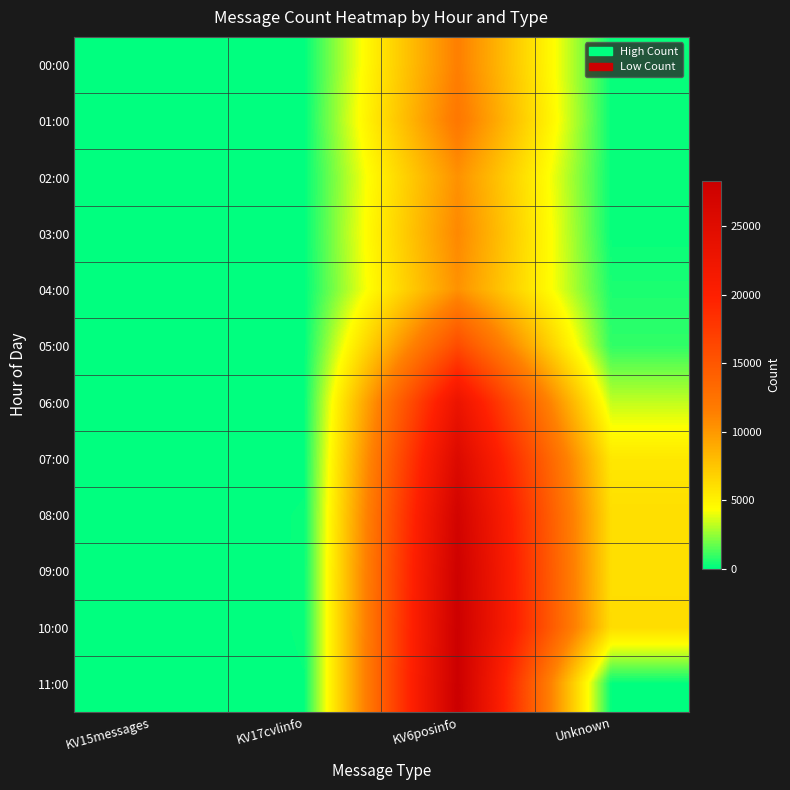

List the series in order of their peak value, lowest first.

04:00, 02:00, 03:00, 00:00, 01:00, 05:00, 06:00, 07:00, 08:00, 09:00, 10:00, 11:00